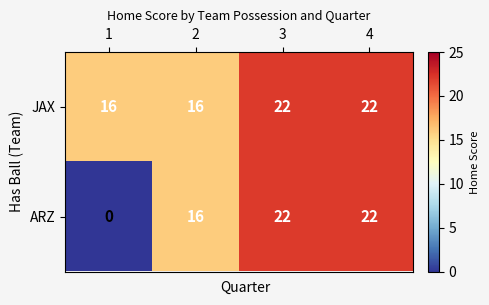

Reading left to right, transcribe all the data shown in this chart.

JAX: 16	16	22	22
ARZ: 0	16	22	22